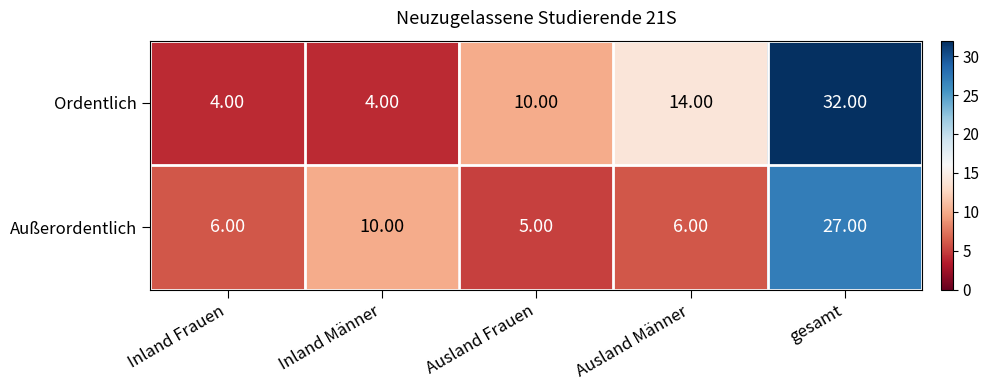

Which series changed the most between Inland Frauen and Ausland Frauen?

Ordentlich